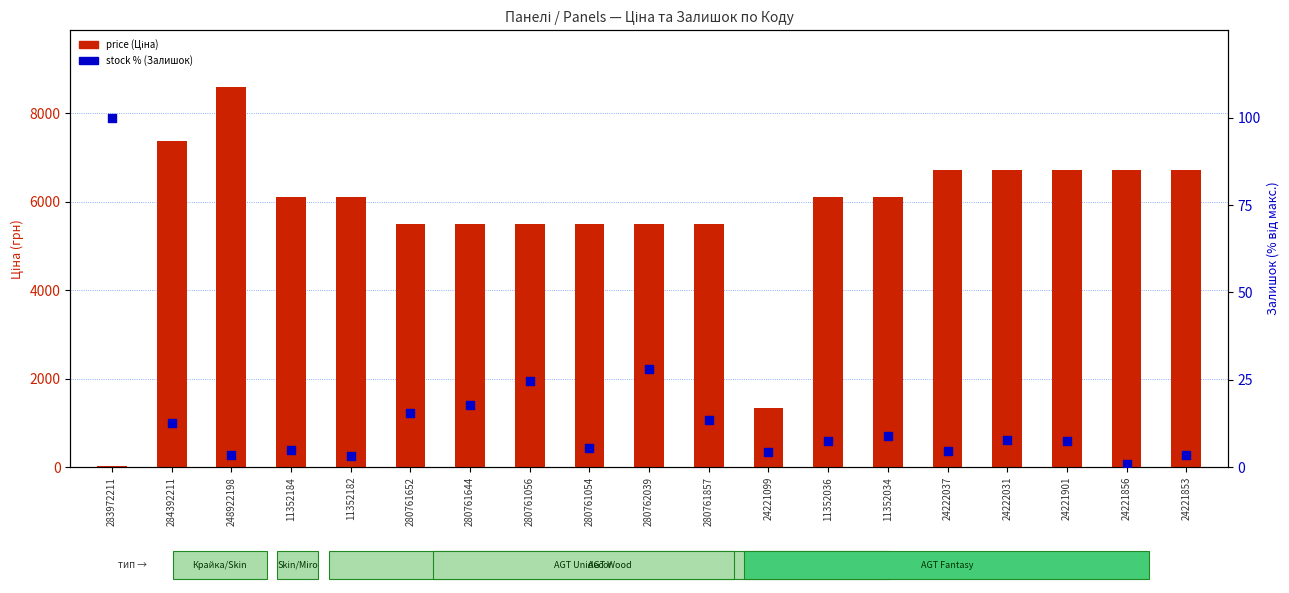

Is the value of stock rank (Залишок %) at 280762039 greater than the value of price (Ціна) at 280761652?

No